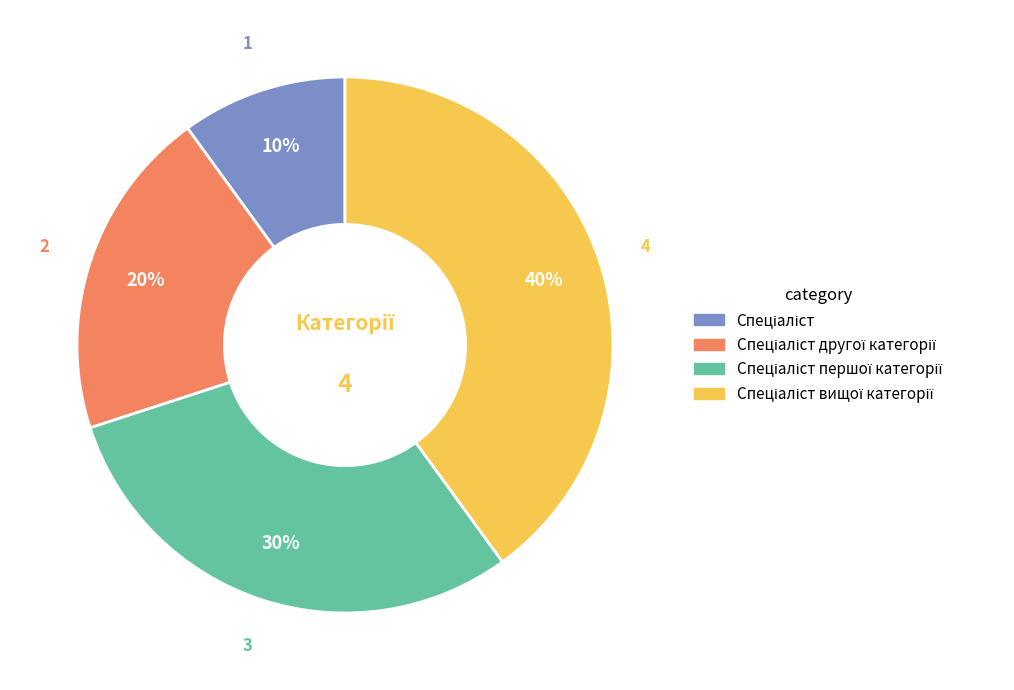

How many slices are in this pie chart?

4